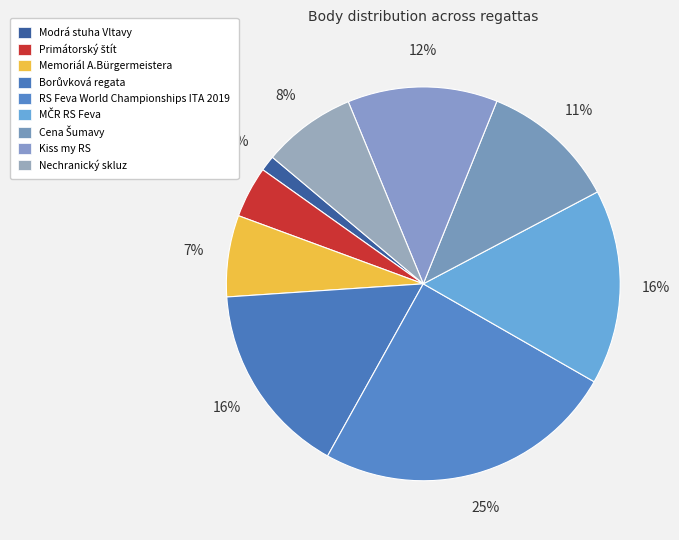

What is the largest slice in the pie chart?

RS Feva World Championships ITA 2019